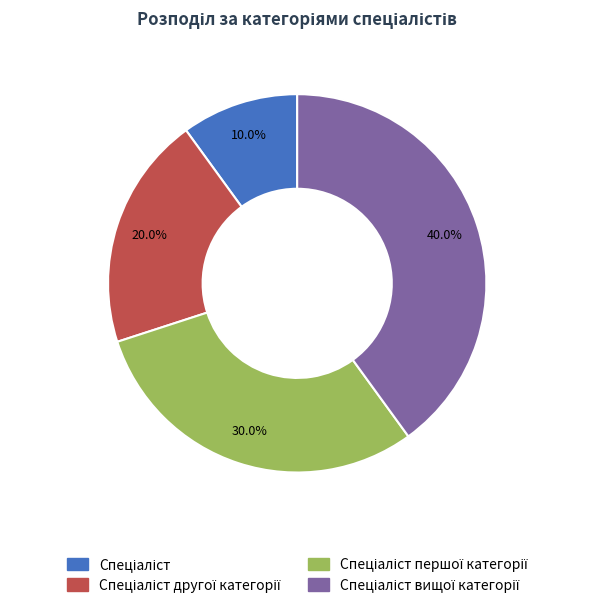

Does any single category account for the majority?

No